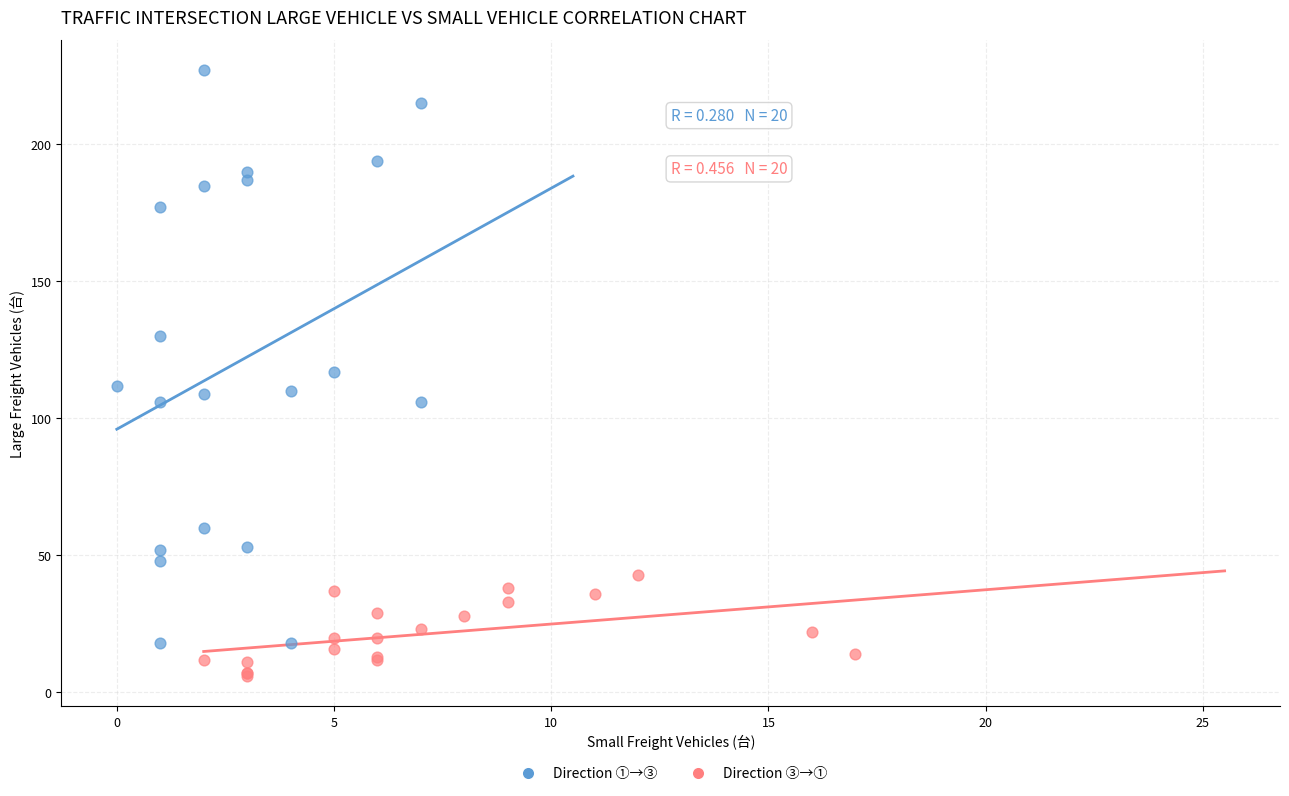

What are all the series names shown in the legend?

Direction ①→③, Direction ③→①